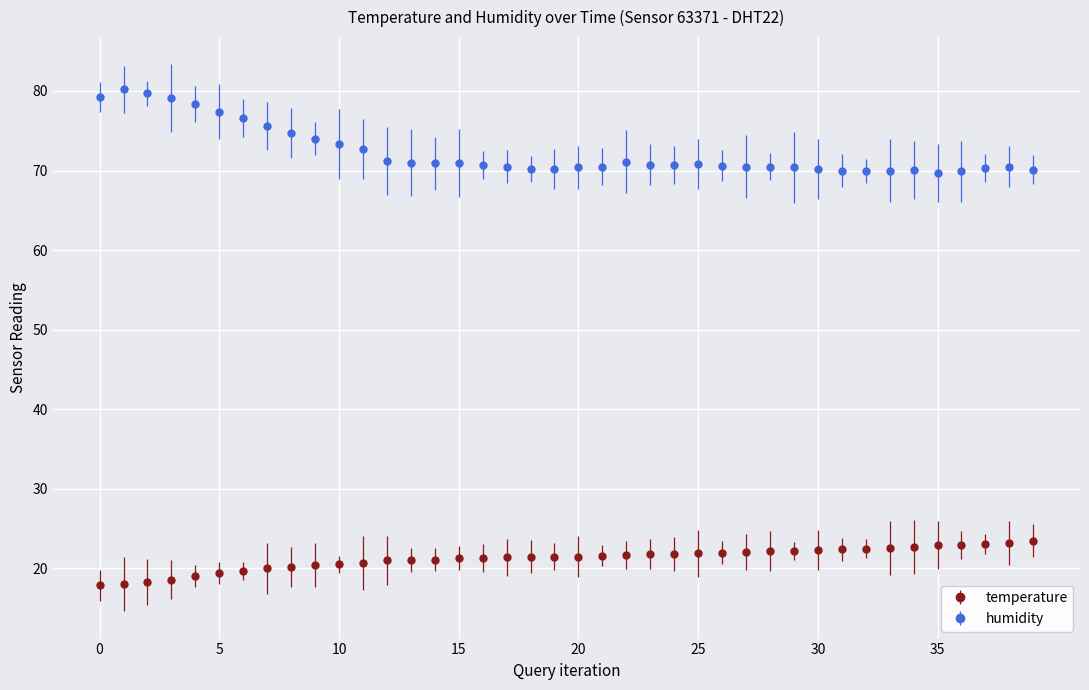

True or false: temperature and humidity intersect in this chart.

False